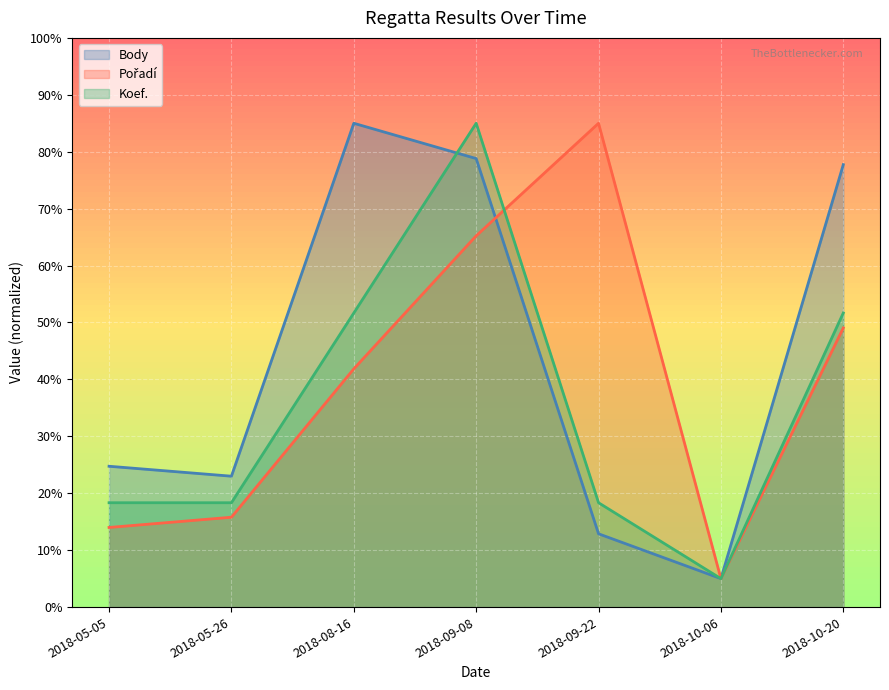

How many lines are shown in the chart?

3